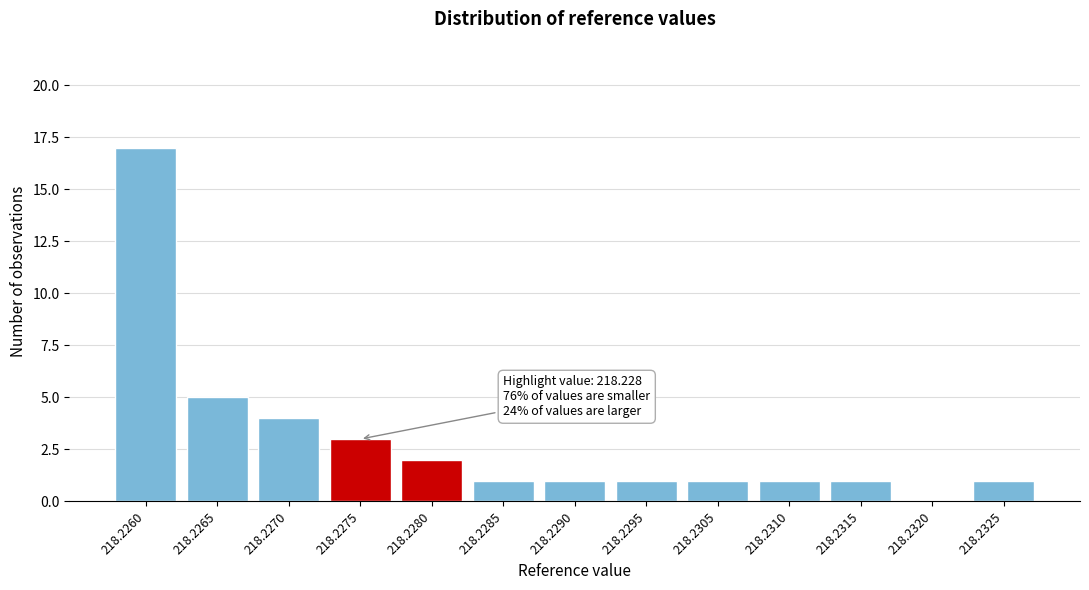

Reading left to right, extract all data points from this chart.

218.2260=17	218.2265=5	218.2270=4	218.2275=3	218.2280=2	218.2285=1	218.2290=1	218.2295=1	218.2305=1	218.2310=1	218.2315=1	218.2320=0	218.2325=1